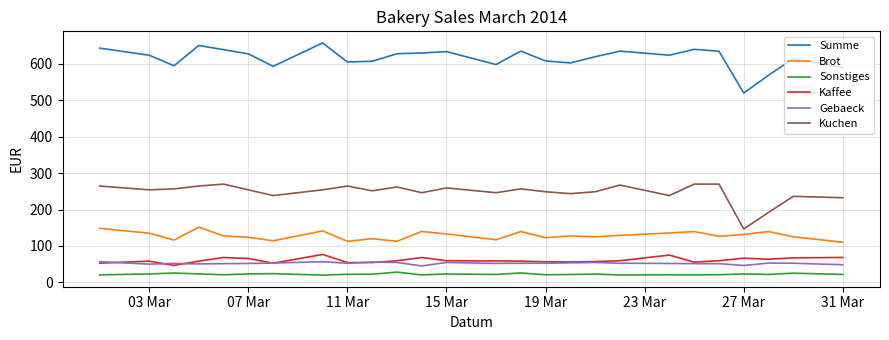

True or false: Summe and Sonstiges intersect in this chart.

False